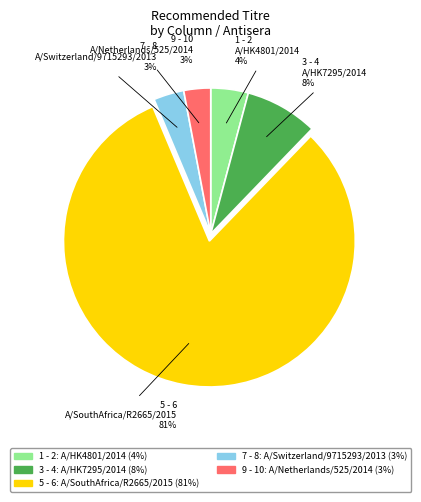

True or false: 9 - 10 accounts for 3% of the total.

True